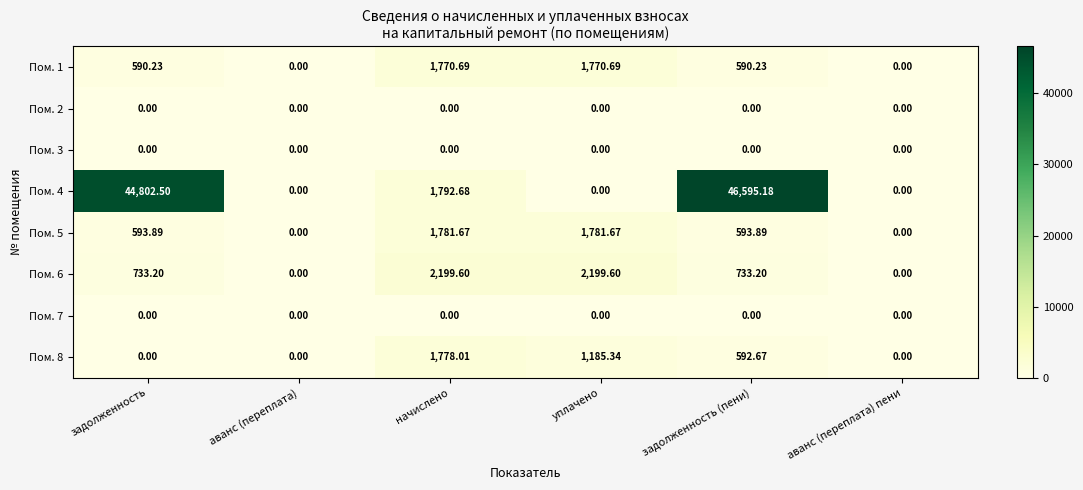

How many distinct data groups are displayed?

8